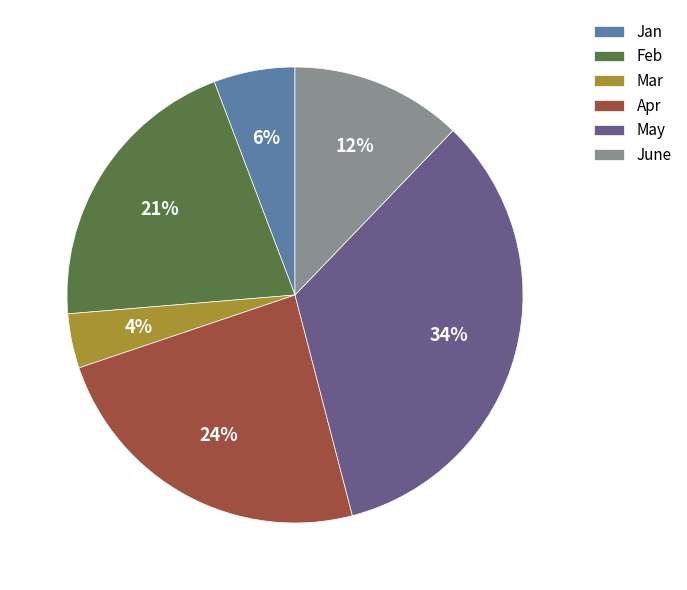

Do May and Mar together represent more than half of the pie?

No